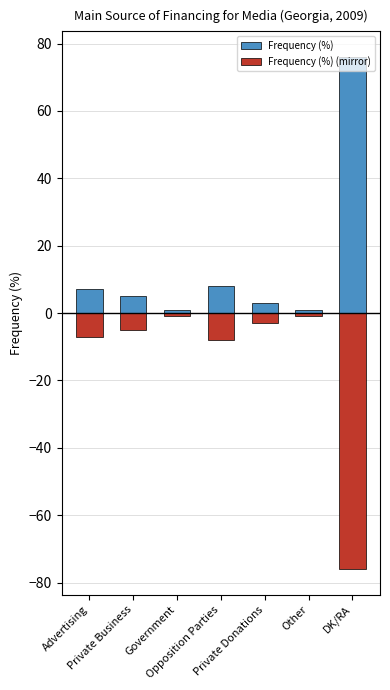

Which label corresponds to the smallest value in the chart?

DK/RA